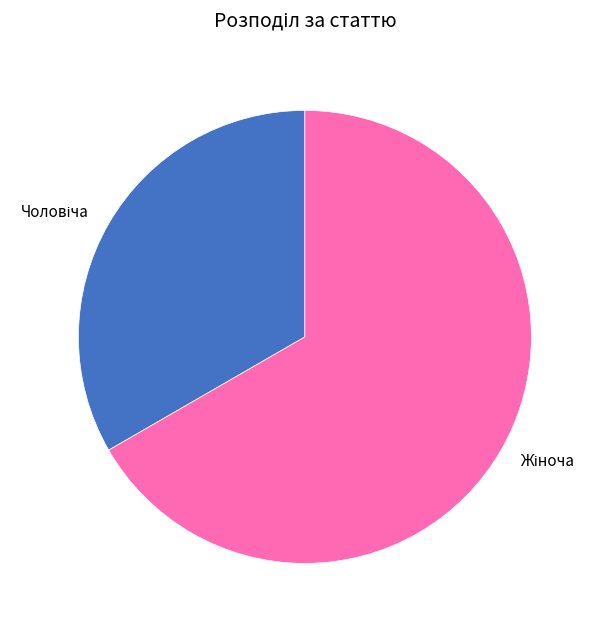

Is there a majority slice in this chart?

Yes